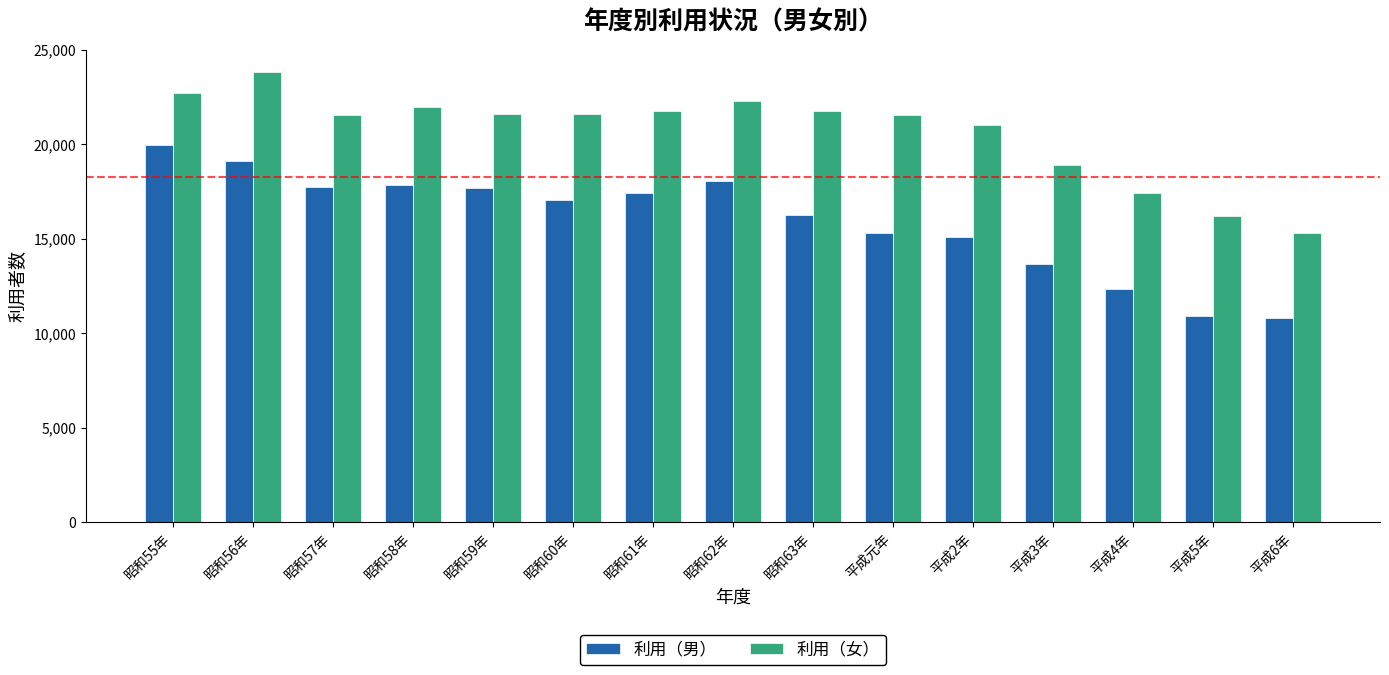

What is the sum of all 利用（男） values?

239229